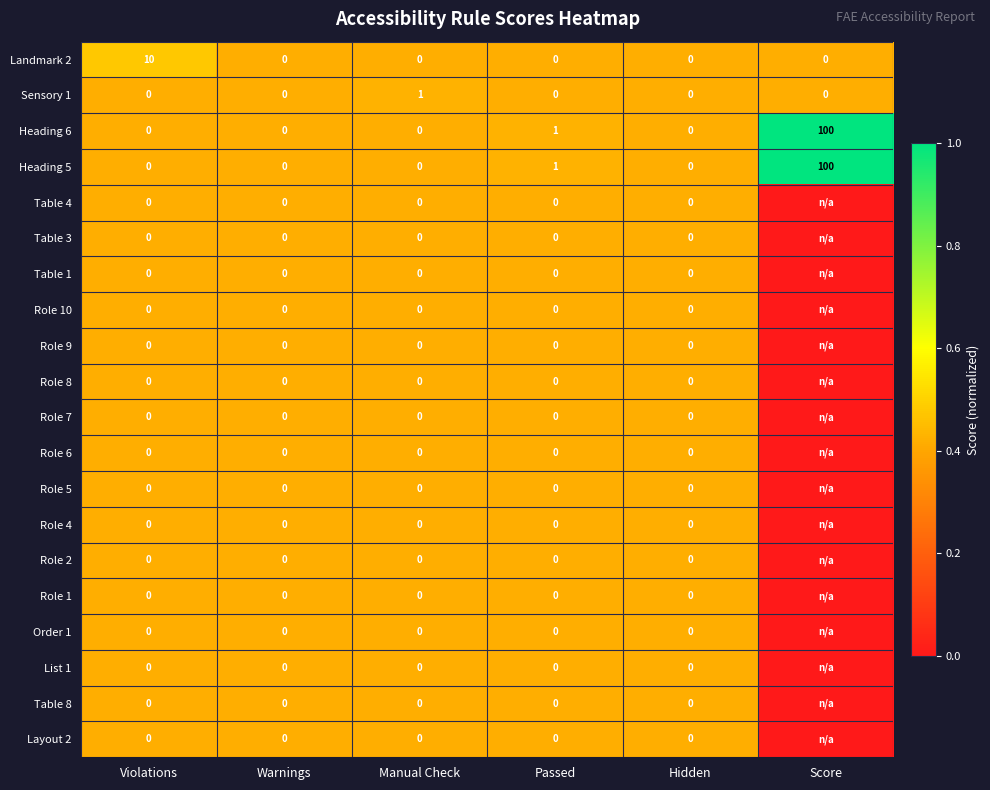

What is the sum of all Heading 5 values?

101